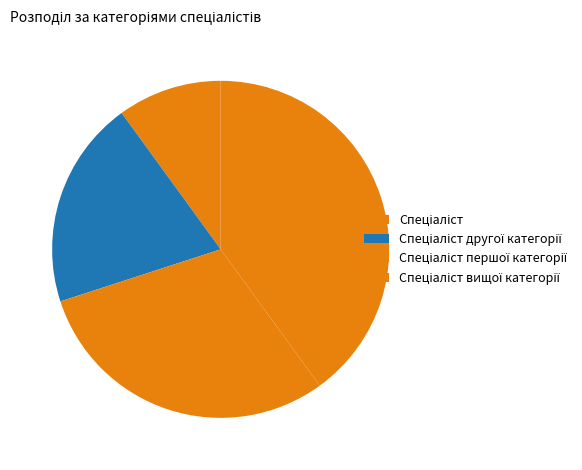

Combined, do Спеціаліст другої категорії and Спеціаліст першої категорії account for over 50%?

No